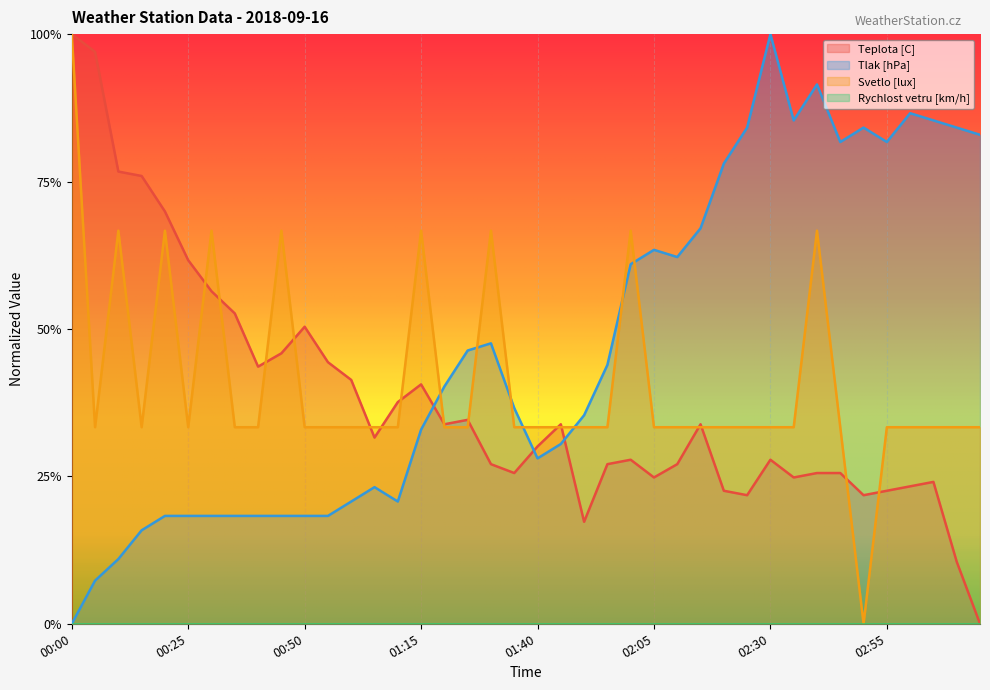

True or false: Teplota [C] has a value of 0.3 at 01:05.

True